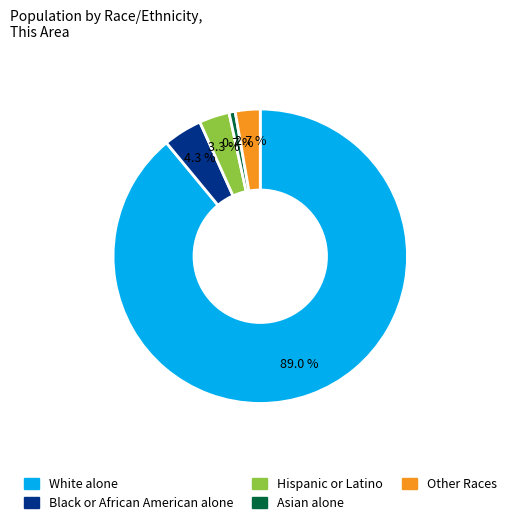

Does any single category account for the majority?

Yes